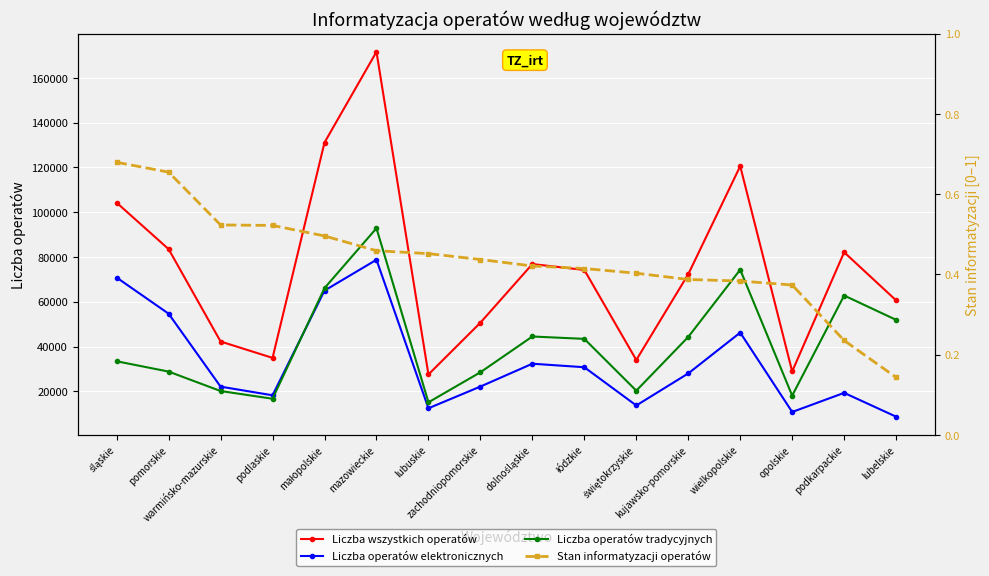

What is the label of the 4th point from the right?

wielkopolskie